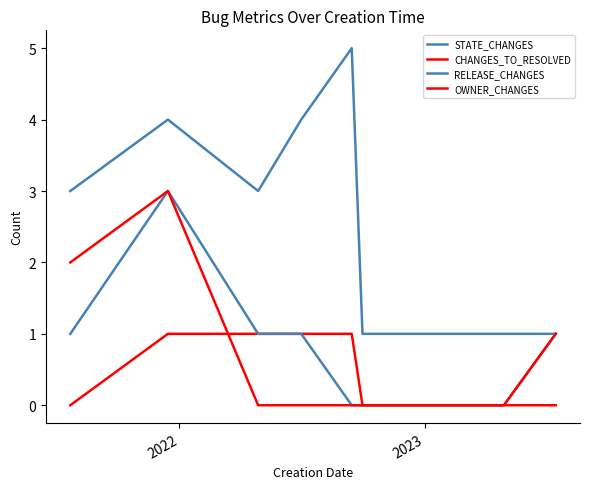

How many lines are shown in the chart?

4